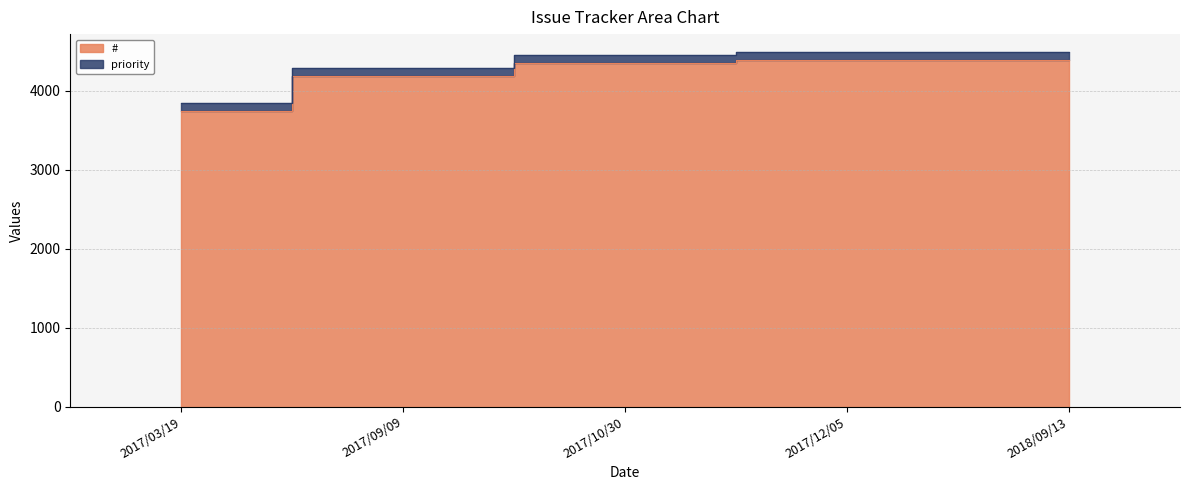

Reading left to right, transcribe all the data shown in this chart.

2017/03/19=3741	2017/09/09=4191	2017/10/30=4352	2017/12/05=4385	2018/09/13=4392